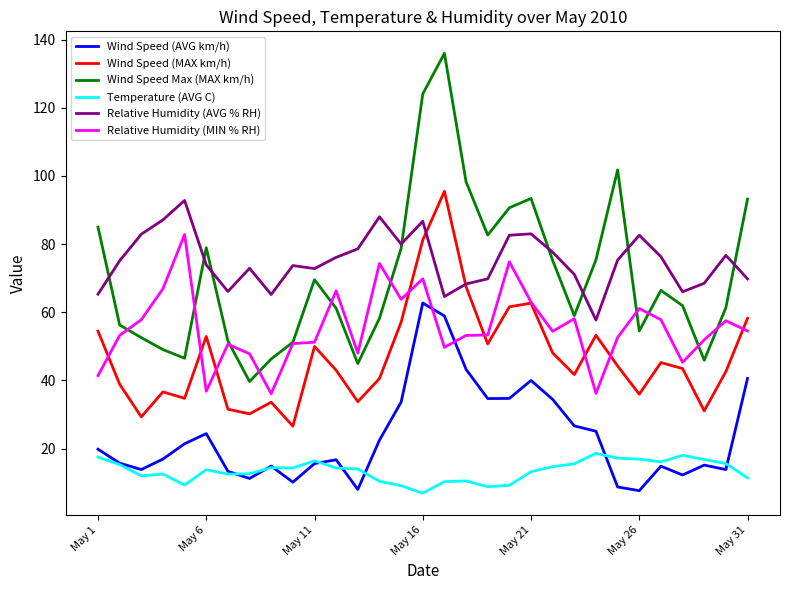

What are all the series names shown in the legend?

Wind Speed (AVG km/h), Wind Speed (MAX km/h), Wind Speed Max (MAX km/h), Temperature (AVG C), Relative Humidity (AVG % RH), Relative Humidity (MIN % RH)